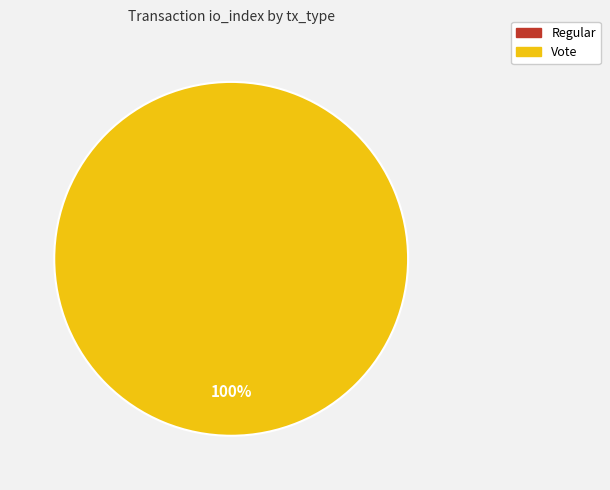

What portion of the pie excludes Regular?

100.0%